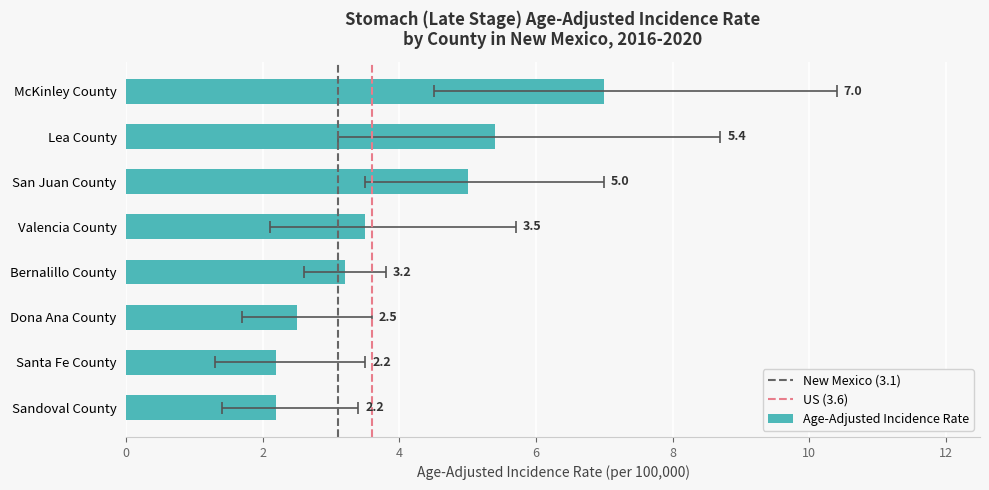

Where does the Upper 95% CI series first go above 5?

Valencia County